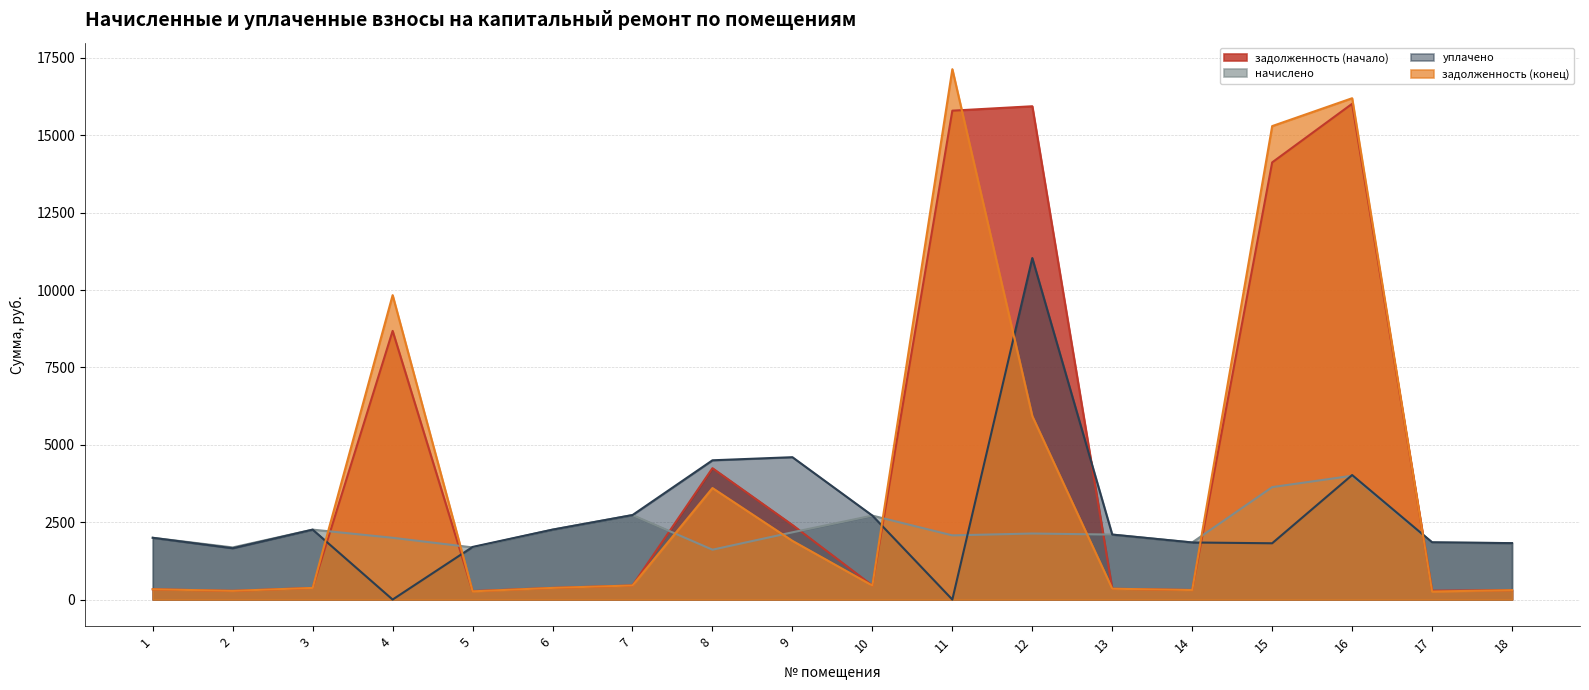

At how many categories does at least one series exceed 9062?

5